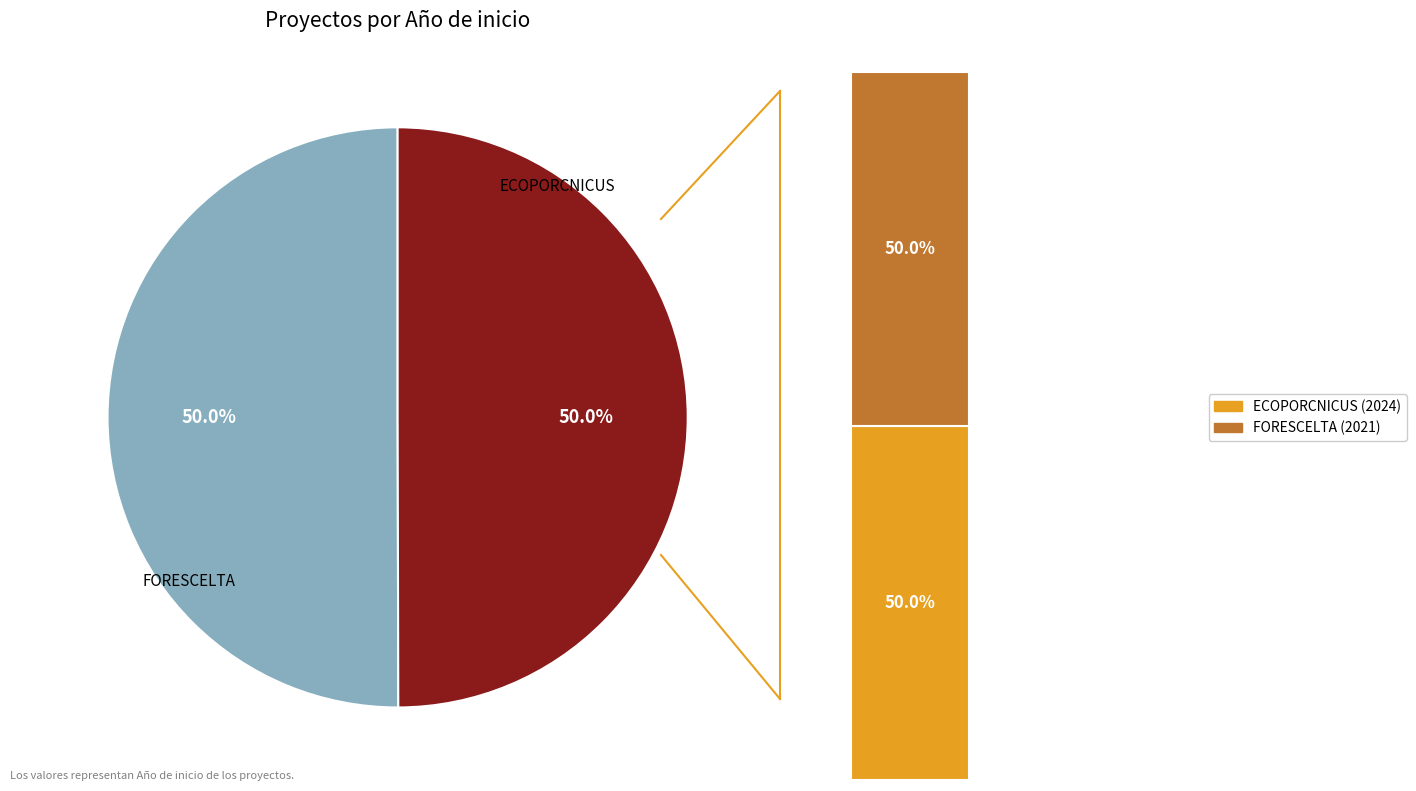

How many slices are in this pie chart?

2